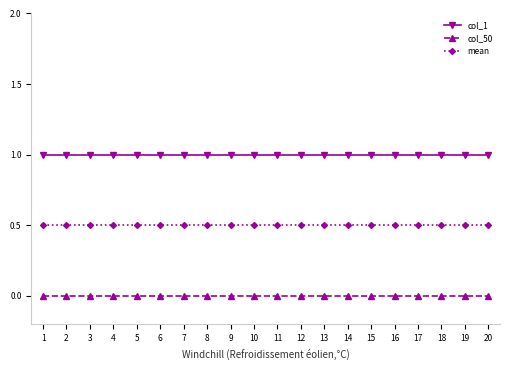

Which series has the largest total across all categories?

col_1